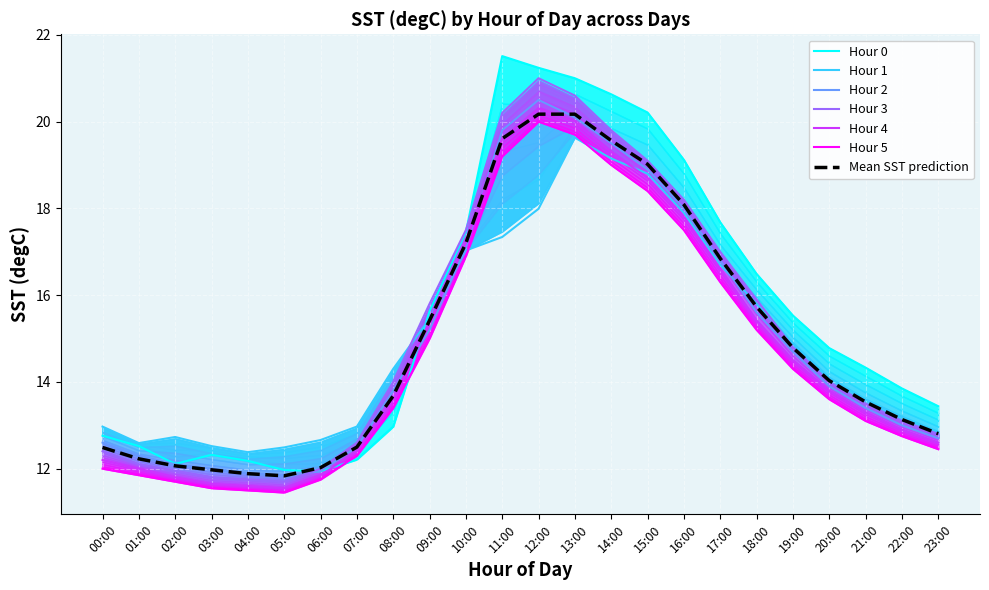

What is the smallest value displayed?

11.4